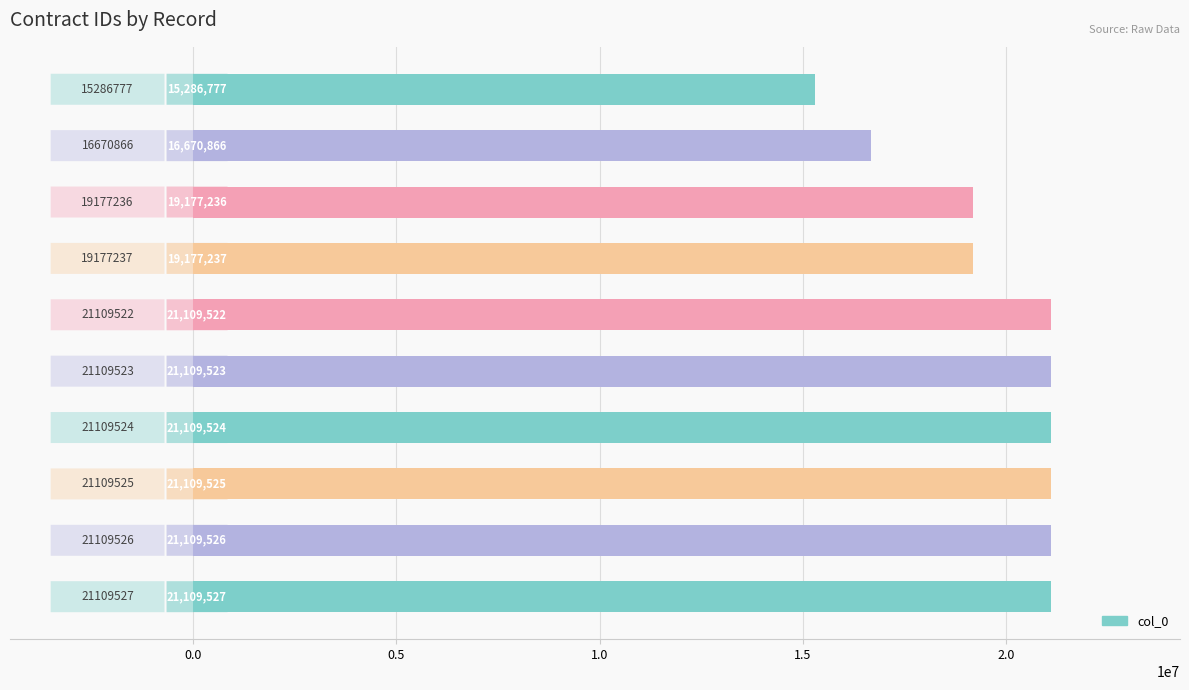

What is the value of the 10th bar from the top?

21109527